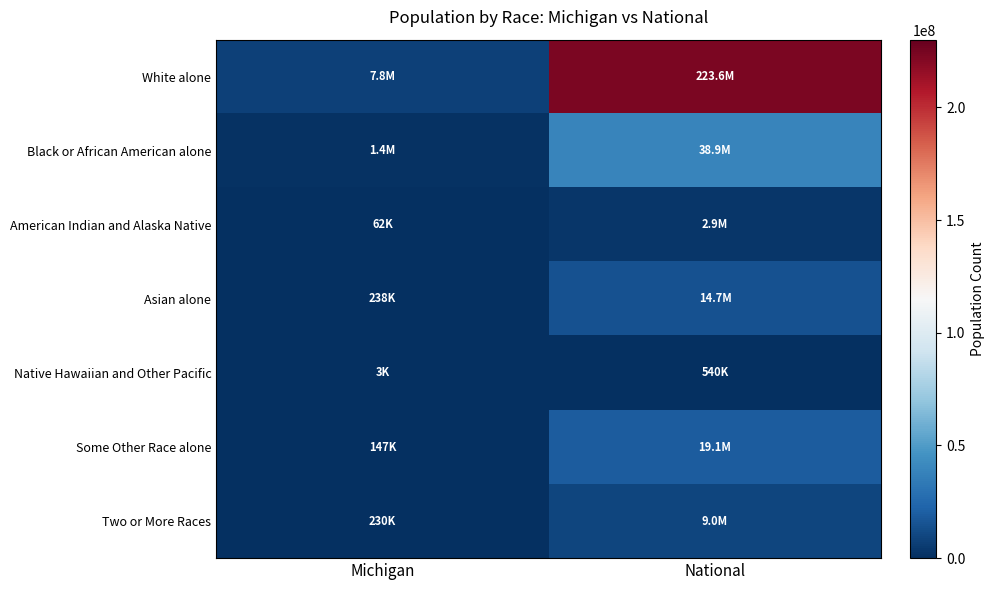

Which category has the highest value across all series?

National